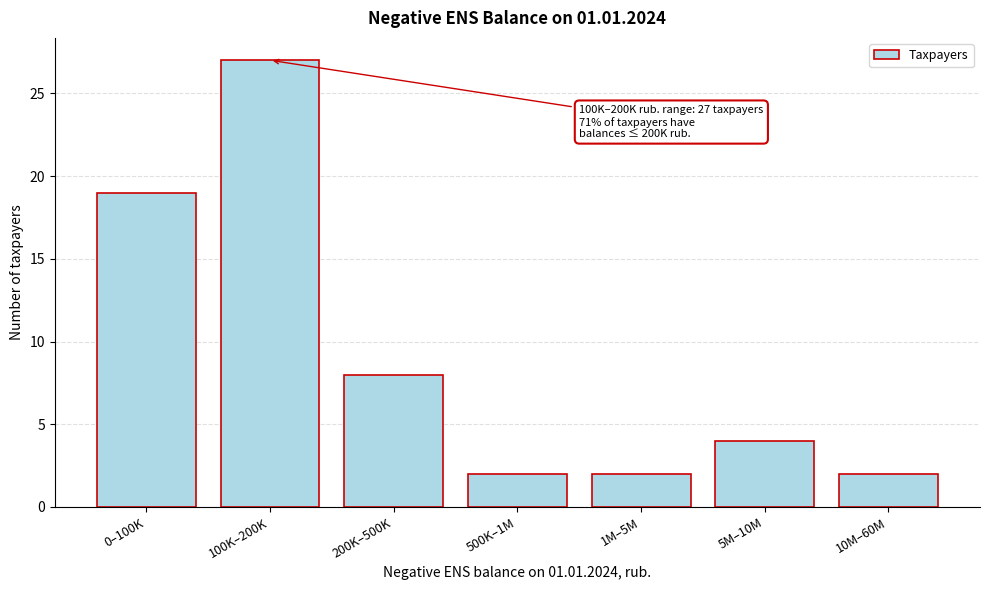

Reading left to right, list all the values displayed in this chart.

19	27	8	2	2	4	2